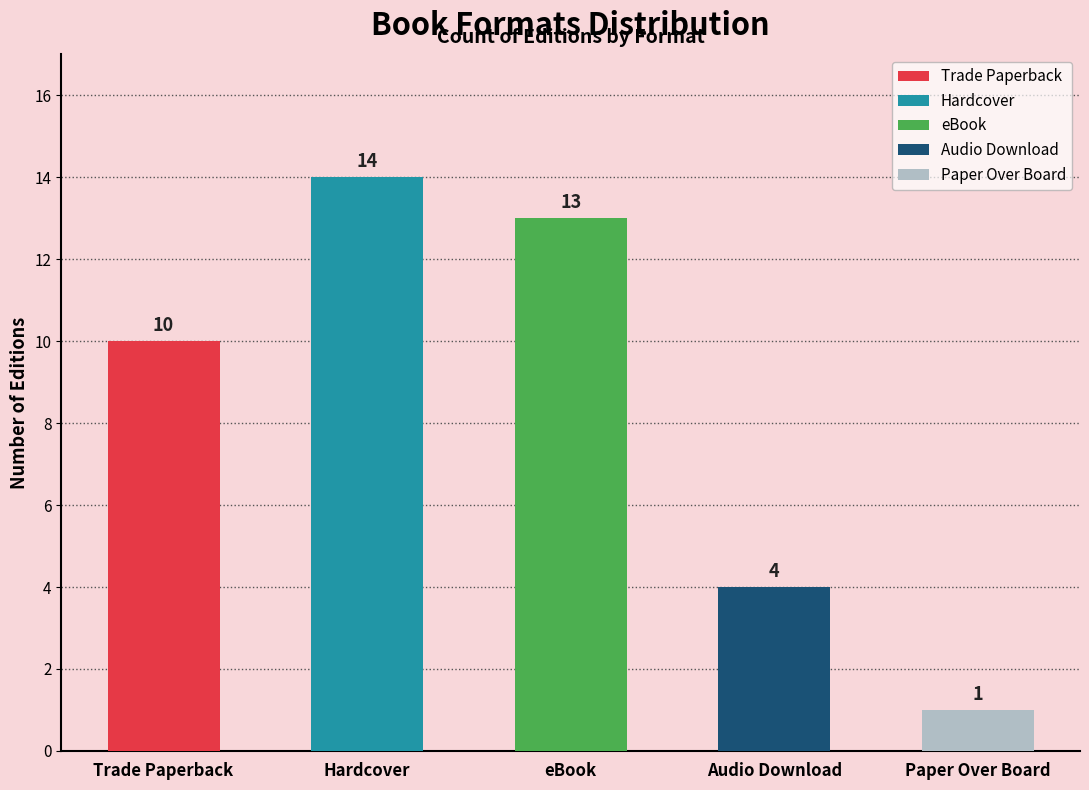

True or false: the data shows 6 at Hardcover.

False